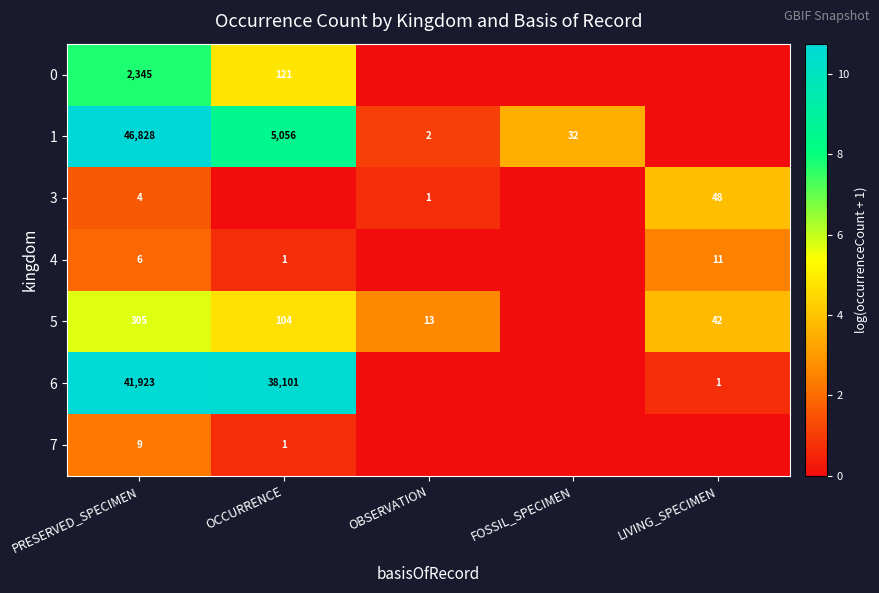

The value of 4 at PRESERVED_SPECIMEN is 6. True or false?

True